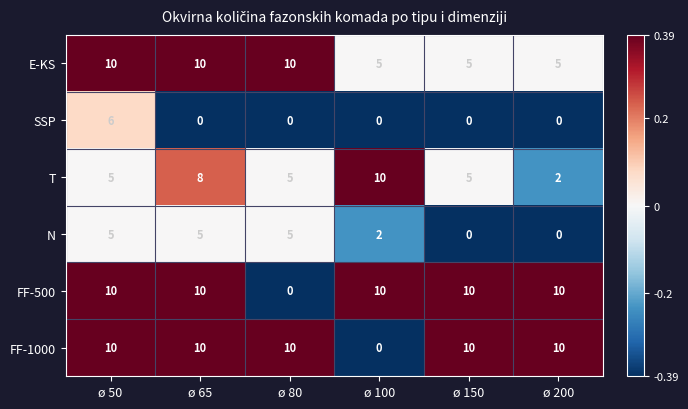

How many distinct data groups are displayed?

6